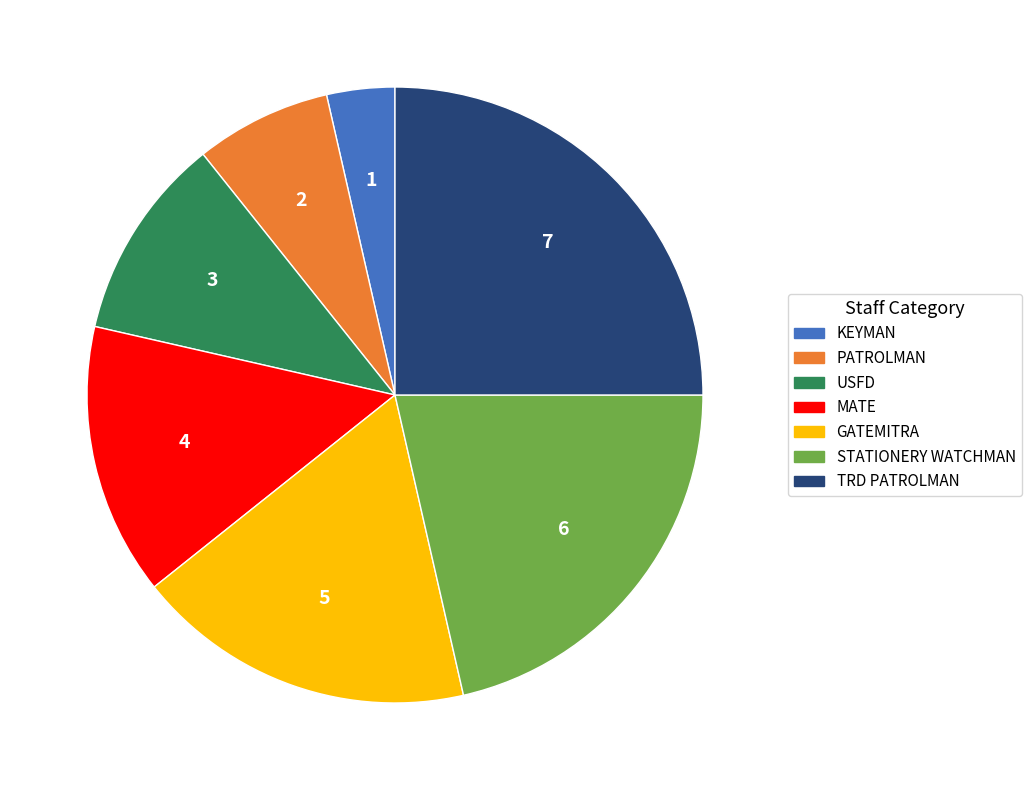

The MATE slice represents 14% of the pie. True or false?

True